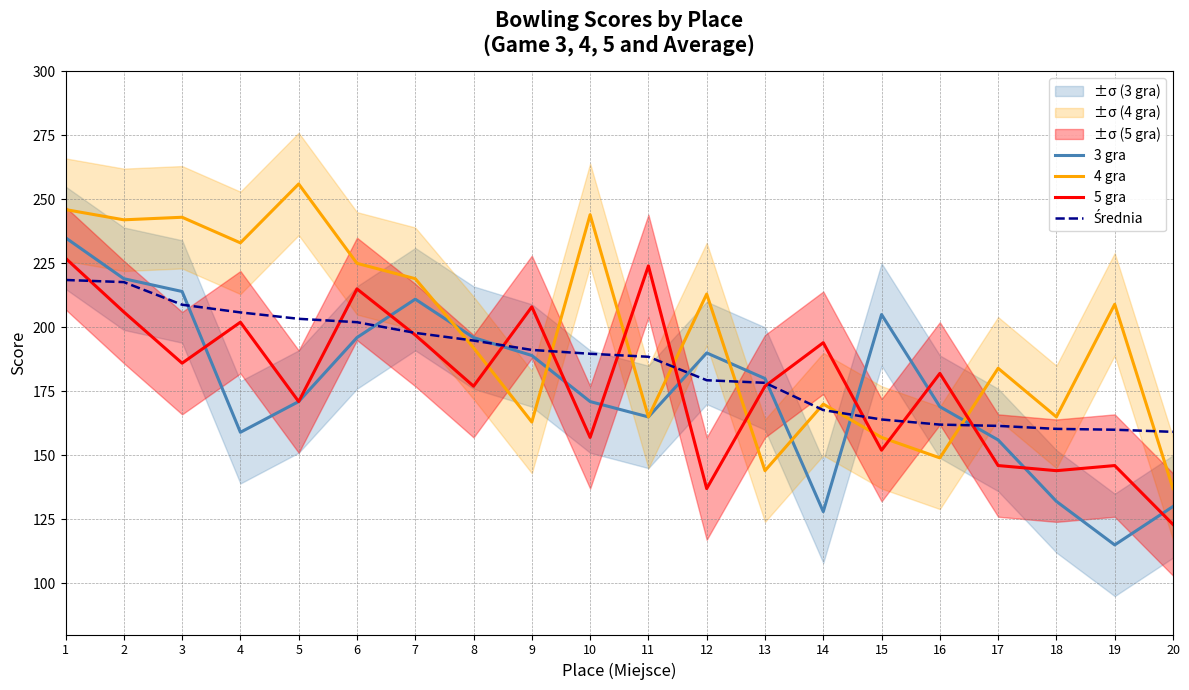

How many interior local peaks does the 3 gra series have?

3